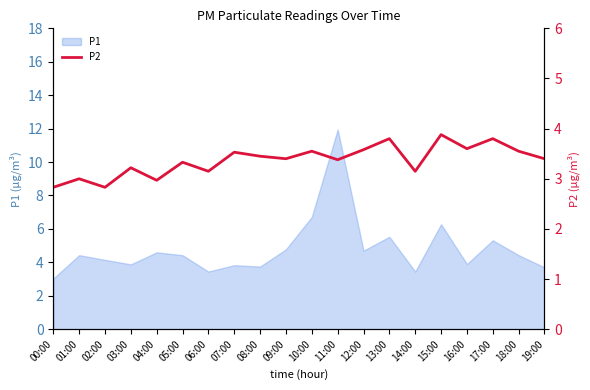

The chart shows a value of 5.0 at 08:00. True or false?

False